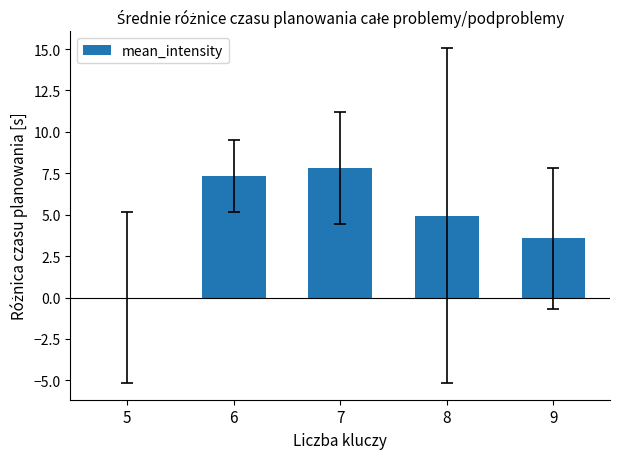

Reading left to right, list all the values displayed in this chart.

5=0.0	6=7.3	7=7.8	8=4.9	9=3.6